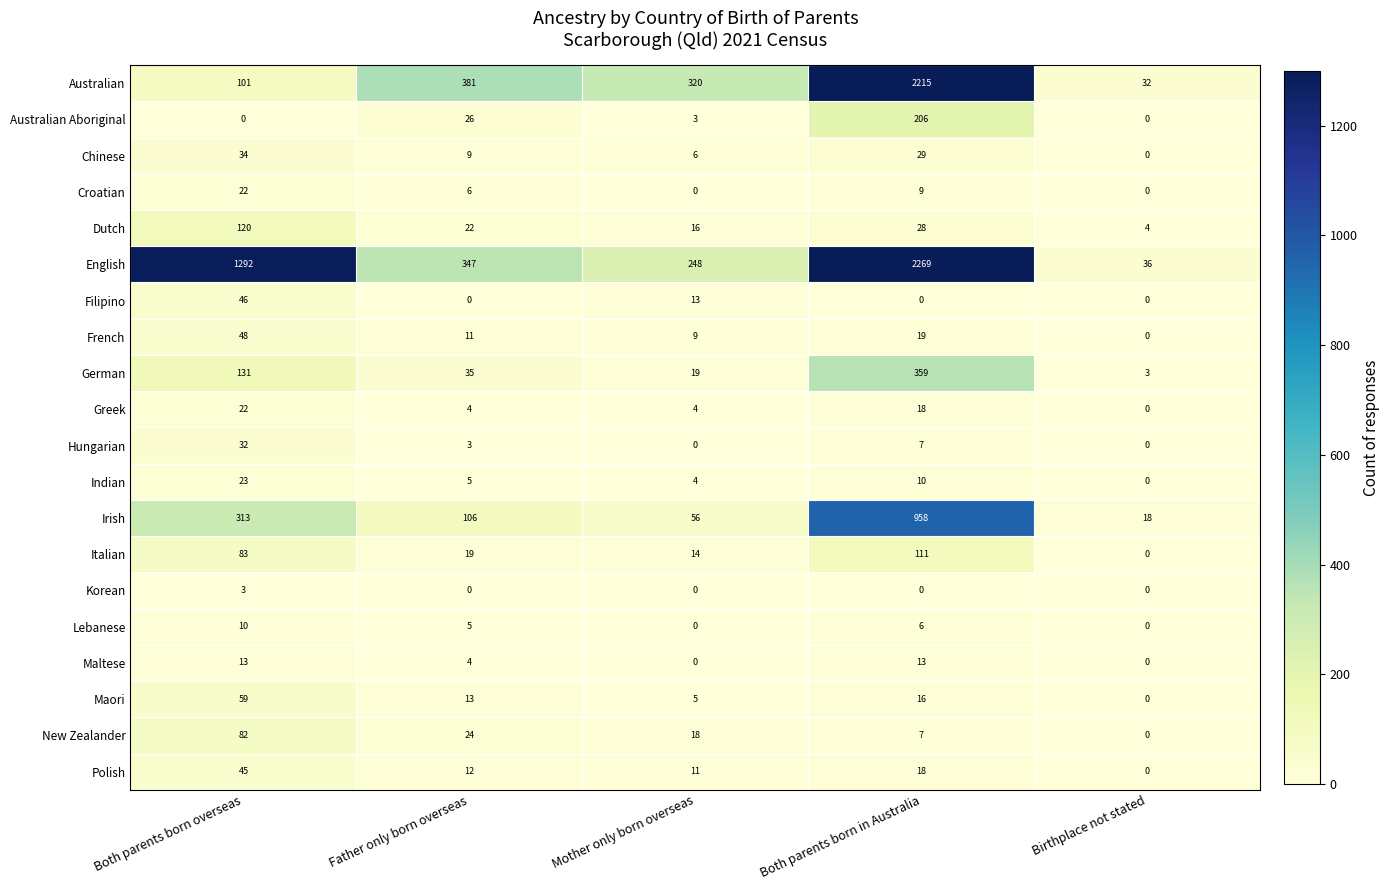

Which series has the largest total across all categories?

English